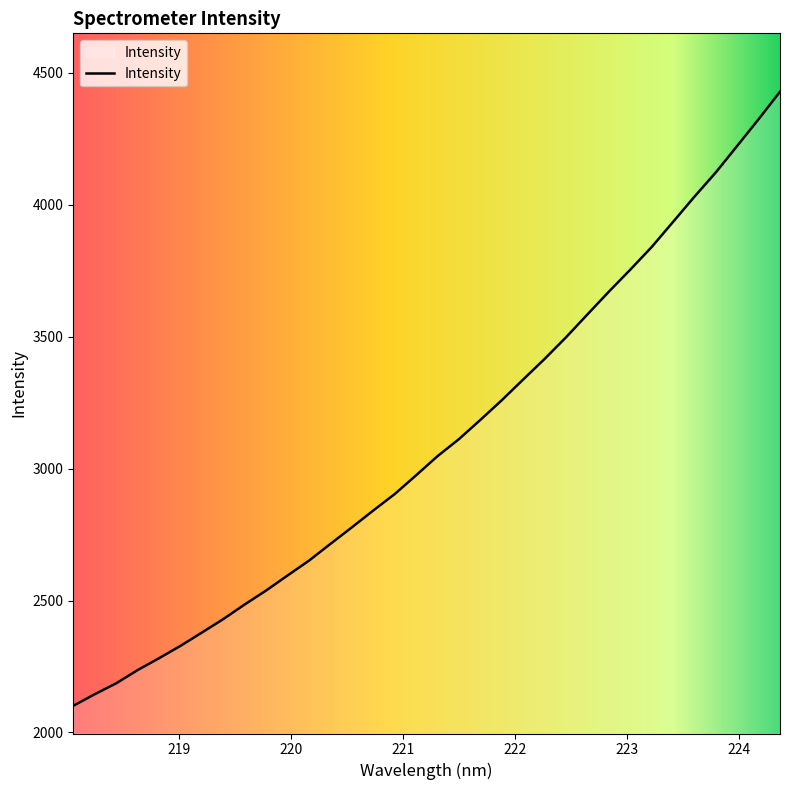

What is the difference between the maximum and minimum values?

2327.6